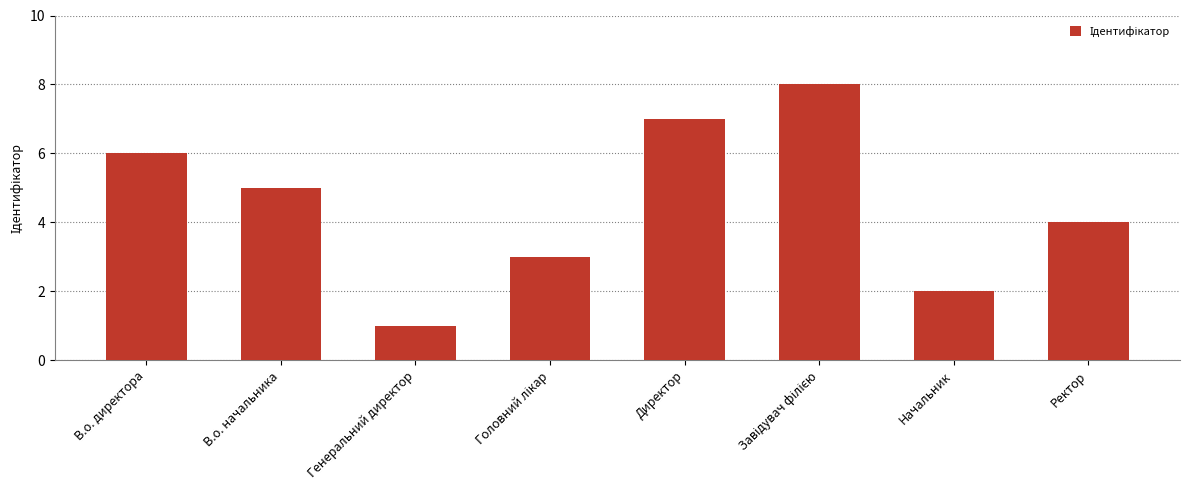

The chart shows a value of 4 at Ректор. True or false?

True